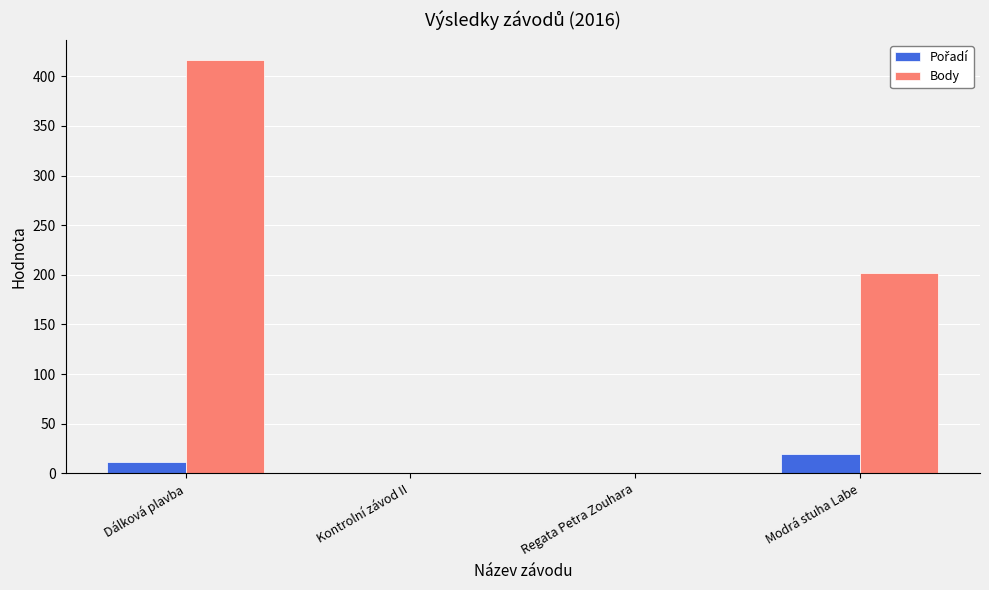

What is the sum of all Body values?

618